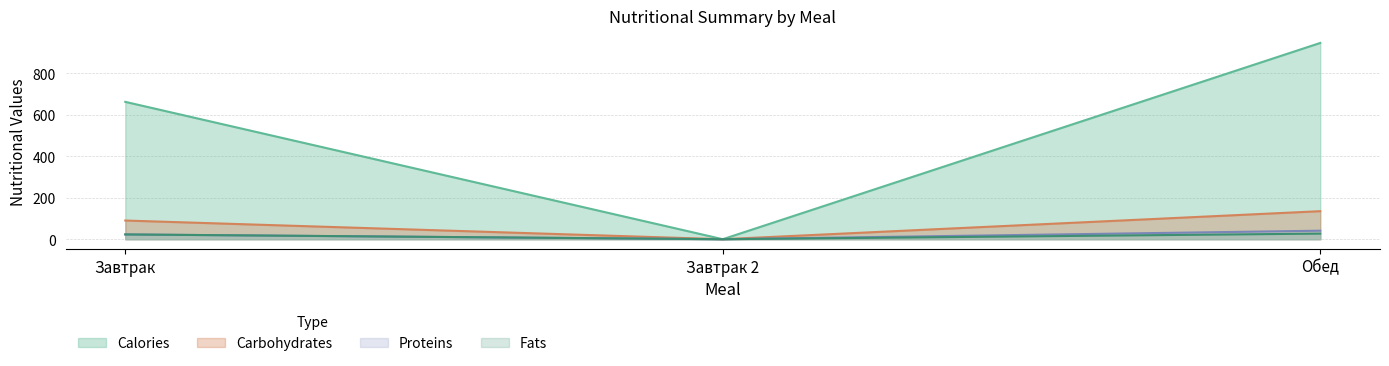

At which label does Carbohydrates reach its minimum?

Завтрак 2